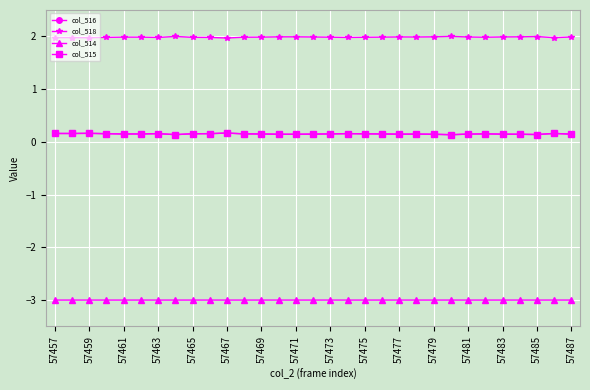

How many col_515 values are between 0 and 1?

31